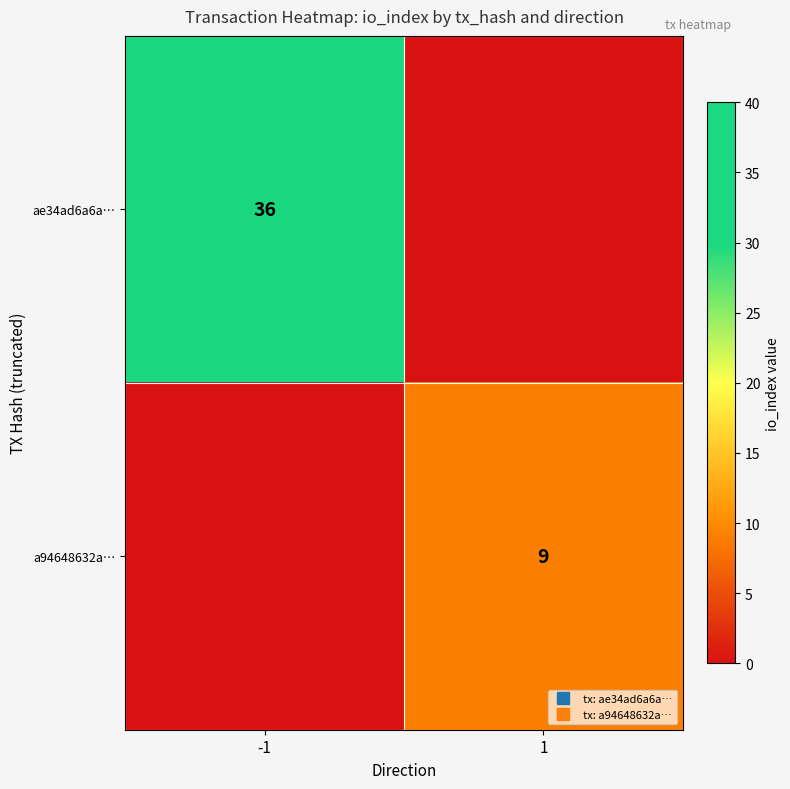

What is the sum of the a94648632a… values at -1 and 1?

9